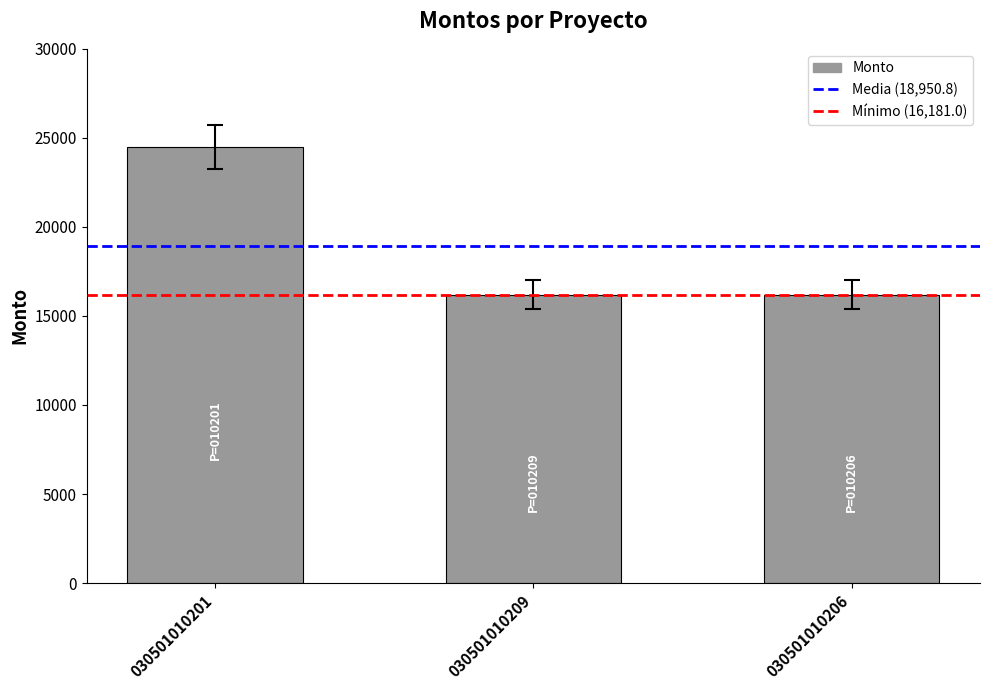

Is it true that the value at 030501010209 is 10903.3?

False